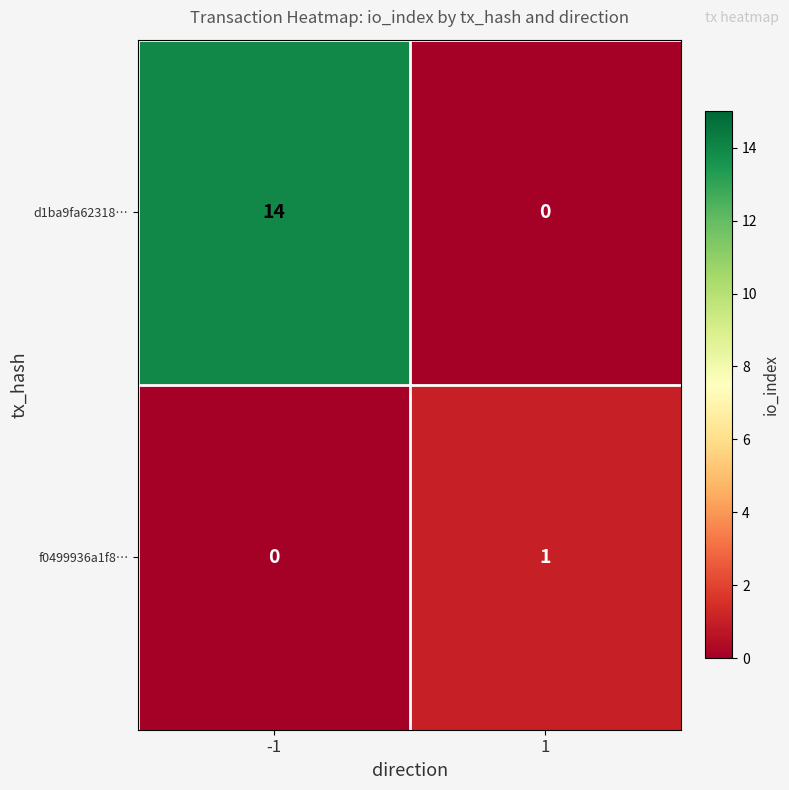

Which series has the largest total across all categories?

d1ba9fa62318…